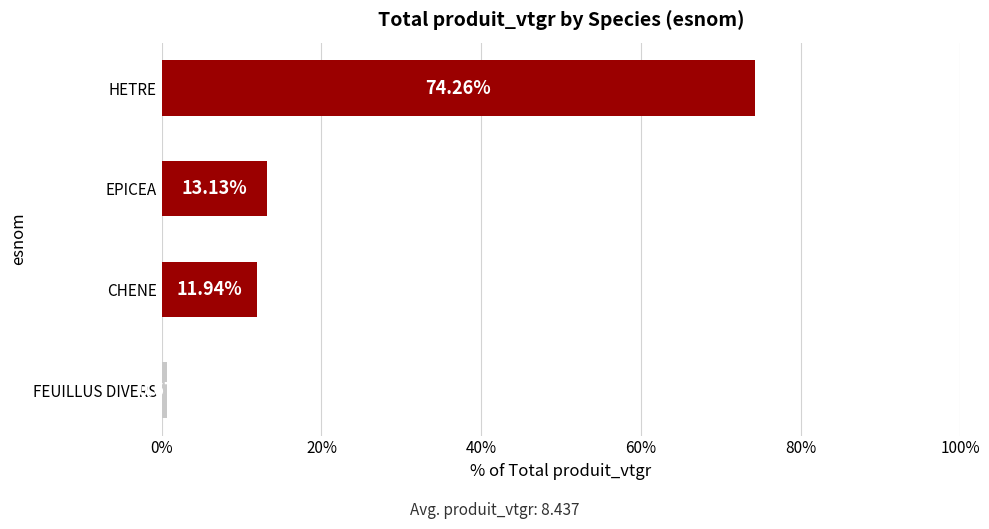

Rank the categories by value from highest to lowest.

HETRE, EPICEA, CHENE, FEUILLUS DIVERS